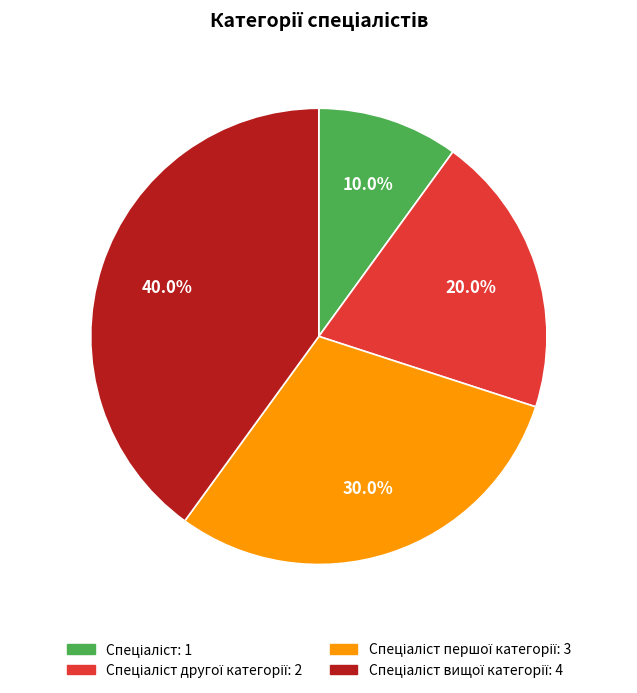

Is there a majority slice in this chart?

No